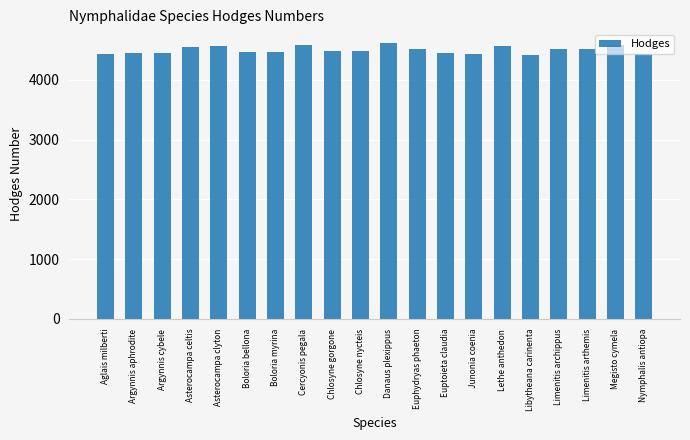

What is the difference between the maximum and second lowest values?

182.0